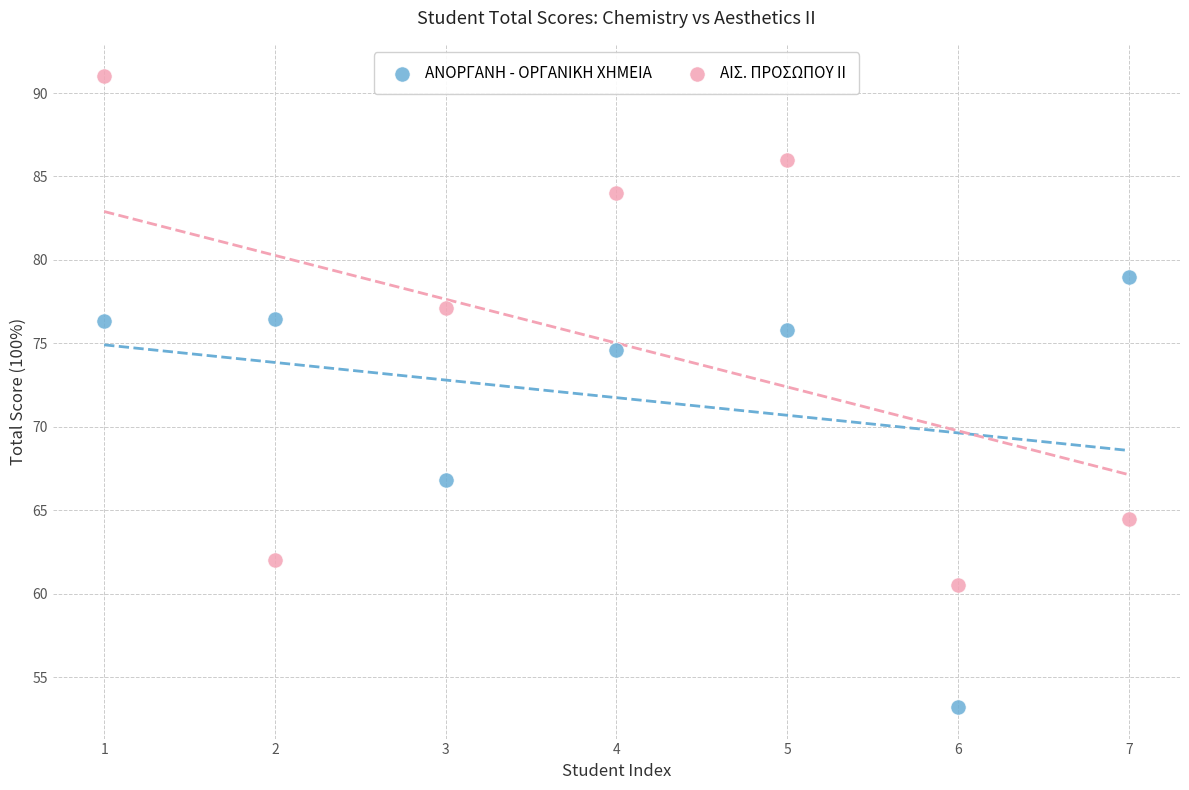

Across all data points, what is the range of Y values (max minus min)?

37.8